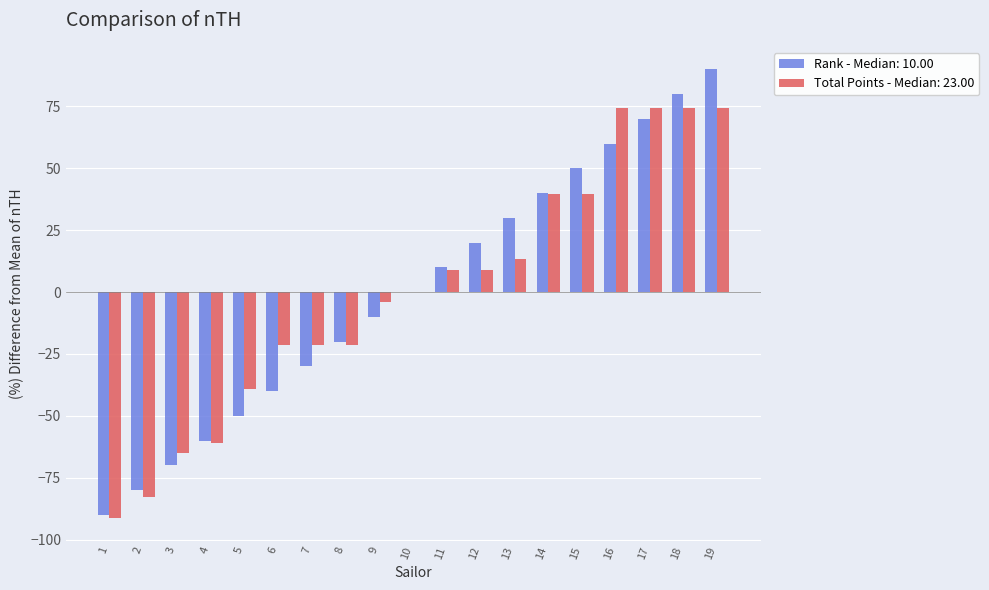

What is the total value across all series at 2?

-162.6